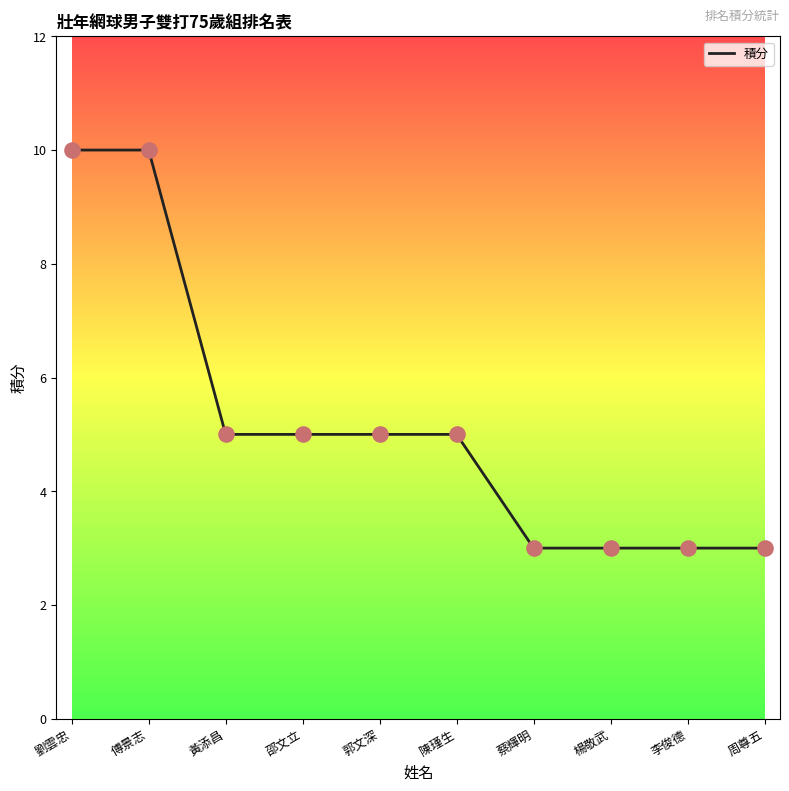

What is the ratio of the value at 傅景志 to the value at 陳瑾生?

2.0